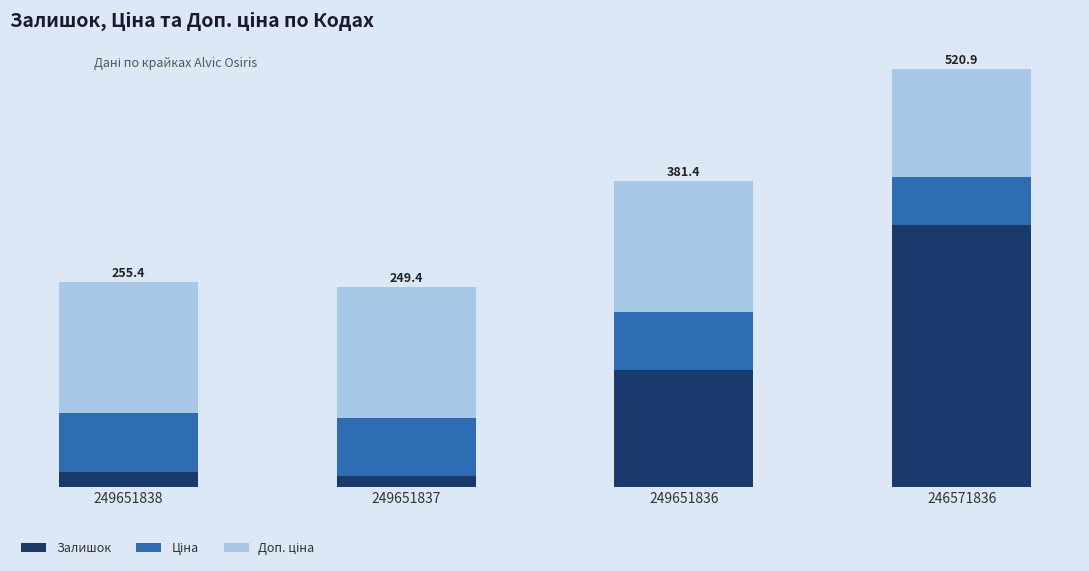

What is the sum of all Ціна values?

278.2